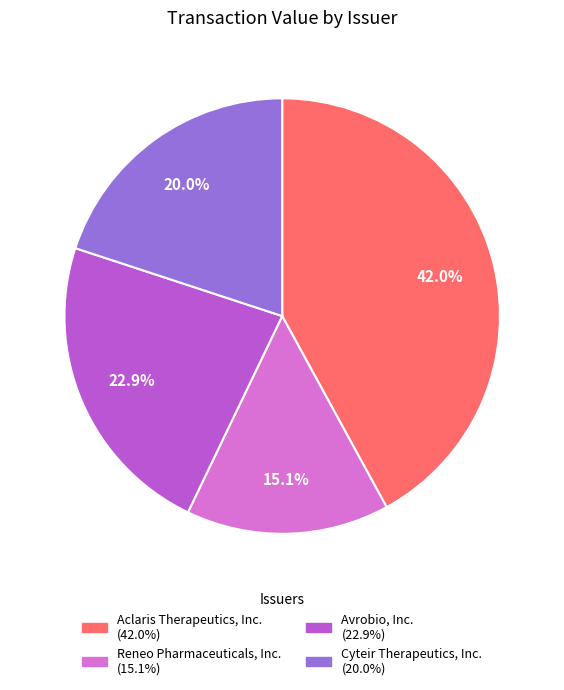

Which category has the smallest portion of the pie?

Reneo Pharmaceuticals, Inc.